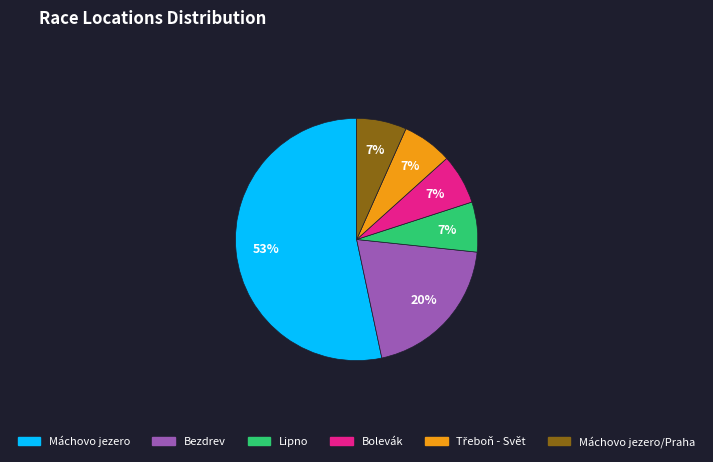

What is the largest slice in the pie chart?

Máchovo jezero